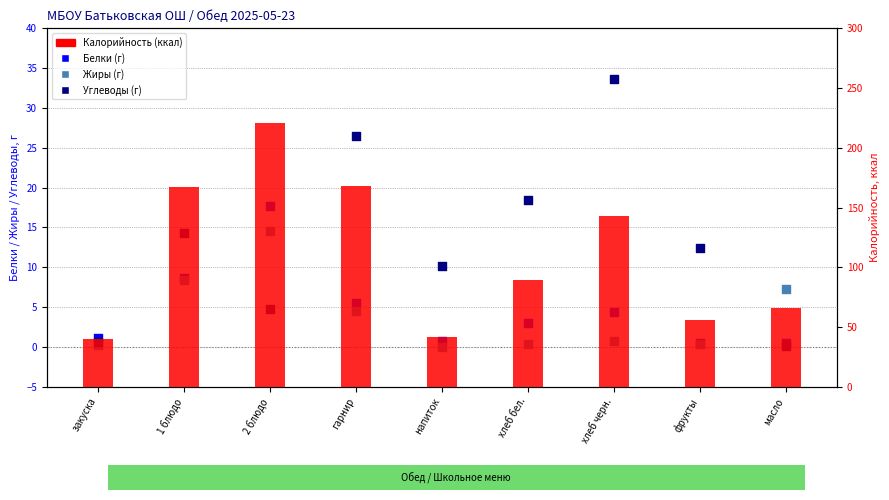

At how many categories does at least one series exceed 48?

7